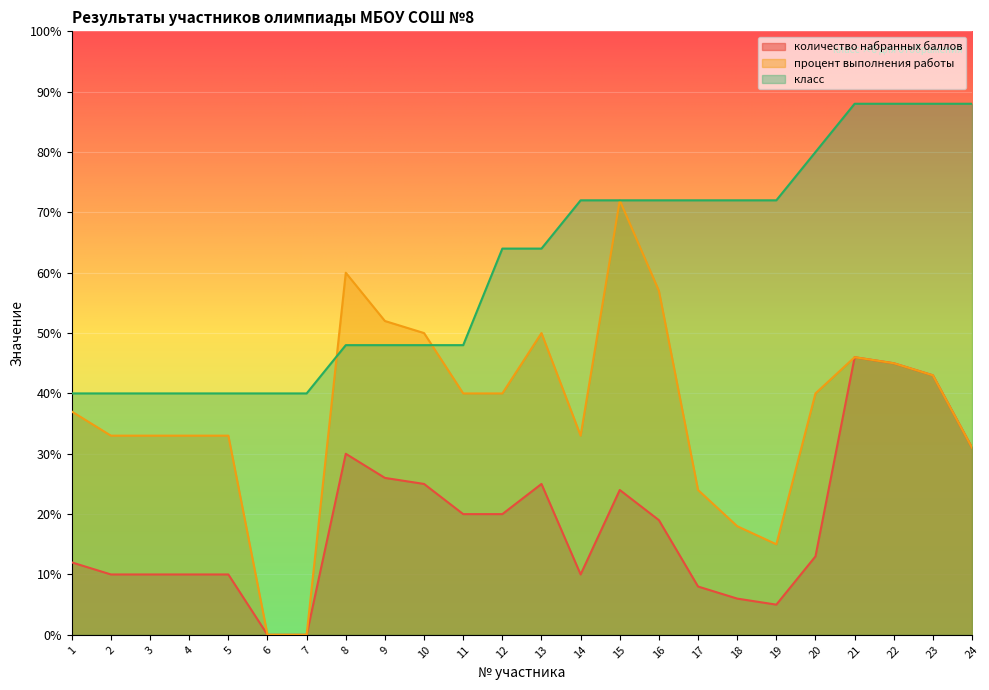

At which label is процент выполнения работы closest to 36?

1